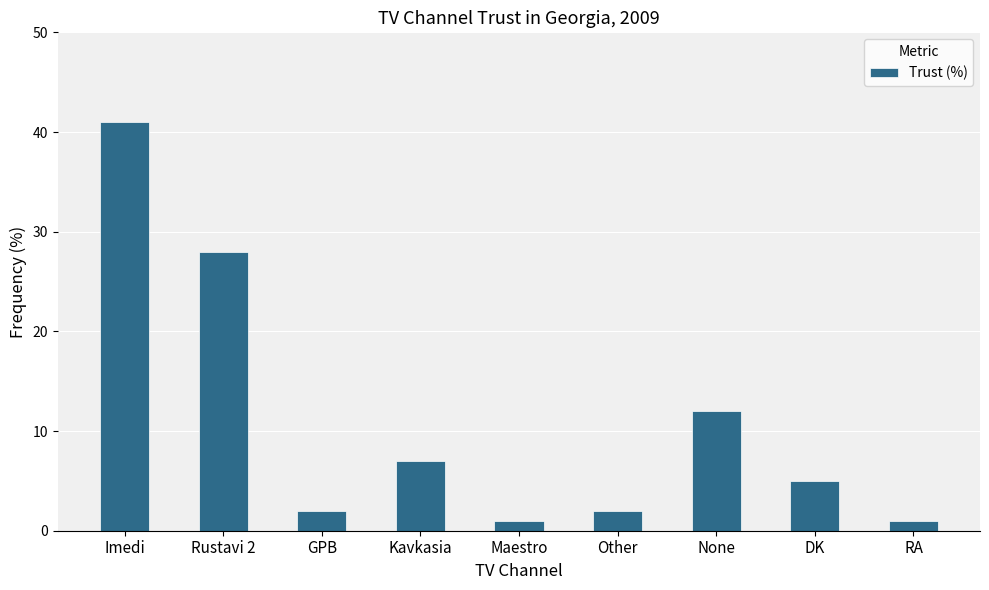

Reading right to left, extract all data points from this chart.

RA=1	DK=5	None=12	Other=2	Maestro=1	Kavkasia=7	GPB=2	Rustavi 2=28	Imedi=41